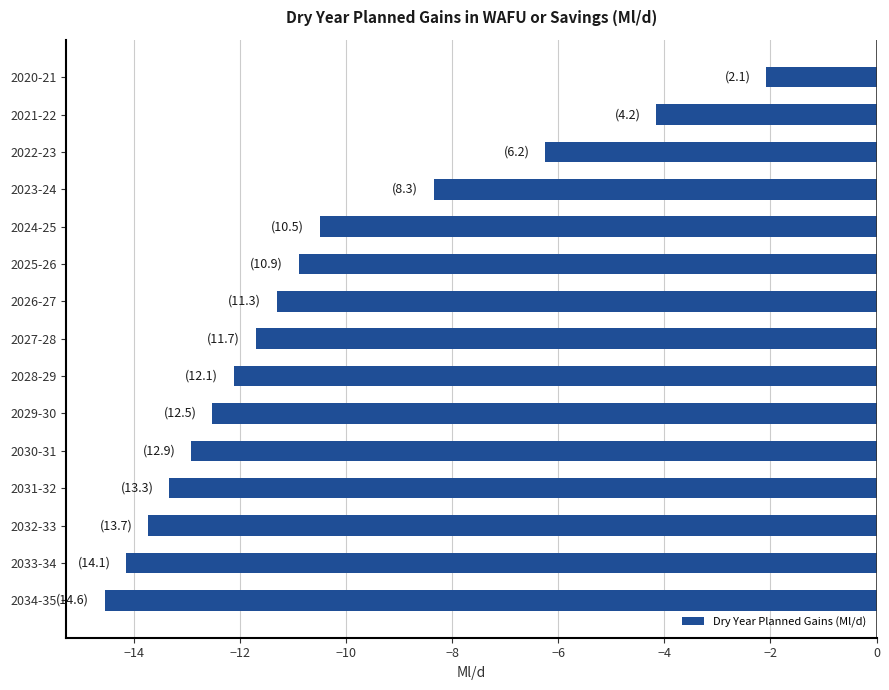

What is the difference between the second highest and second lowest values?

10.0